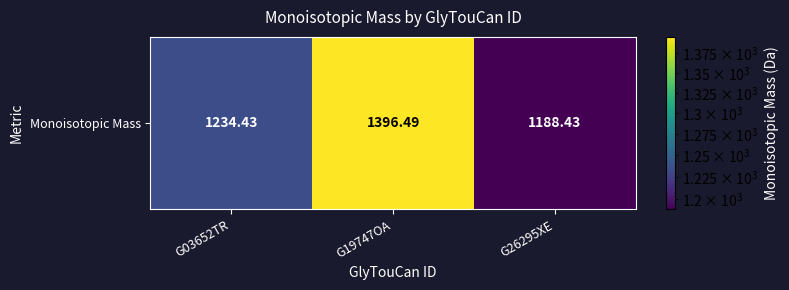

At which label is the value closest to 1292?

G03652TR